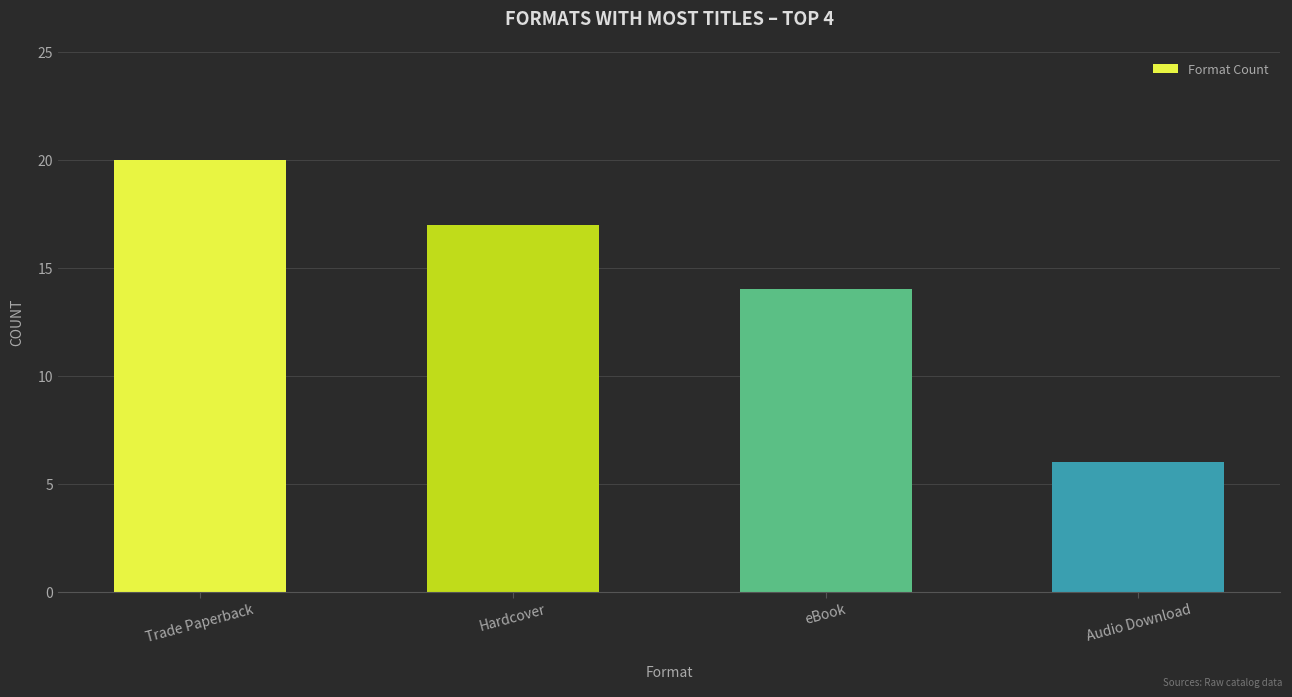

Are the bars horizontal?

No